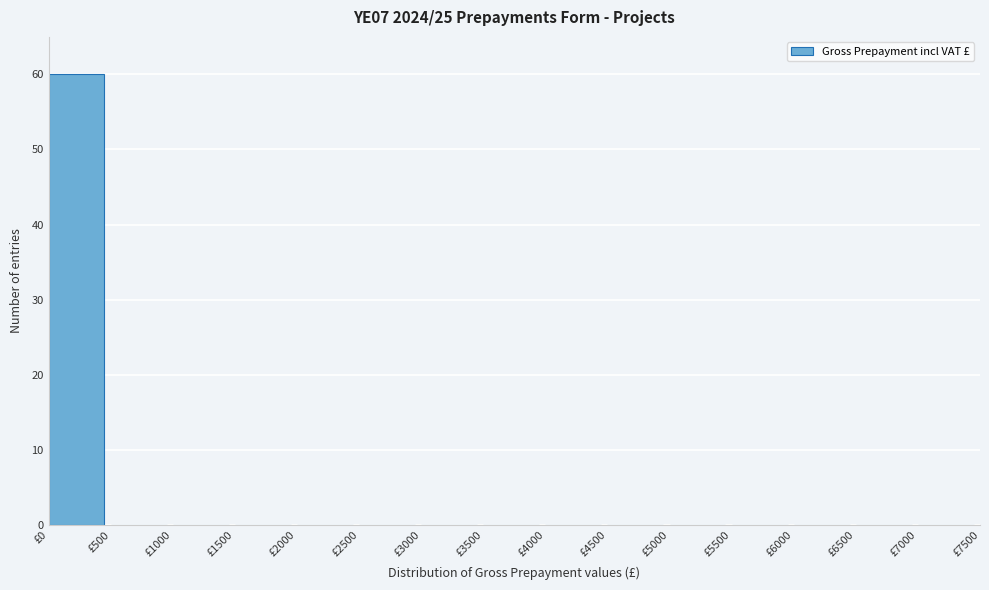

Reading left to right, transcribe this chart: for each bar, give the range it covers on the x-axis and its height. The values are not printed on the chart, so give them approximately, as read against the axis.

0 to 500: 60
500 to 1000: 0
1000 to 1500: 0
1500 to 2000: 0
2000 to 2500: 0
2500 to 3000: 0
3000 to 3500: 0
3500 to 4000: 0
4000 to 4500: 0
4500 to 5000: 0
5000 to 5500: 0
5500 to 6000: 0
6000 to 6500: 0
6500 to 7000: 0
7000 to 7500: 0